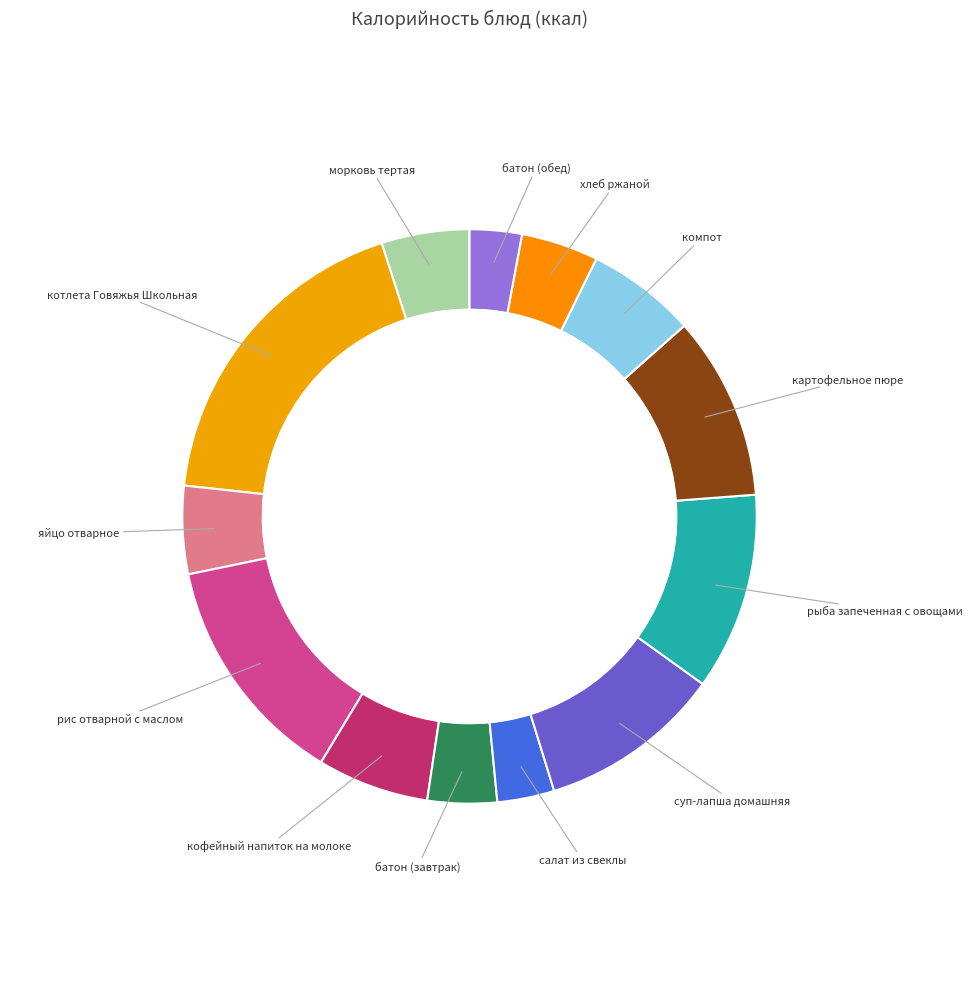

What is the change in value from батон (завтрак) to рыба запеченная с овощами?

+115.5